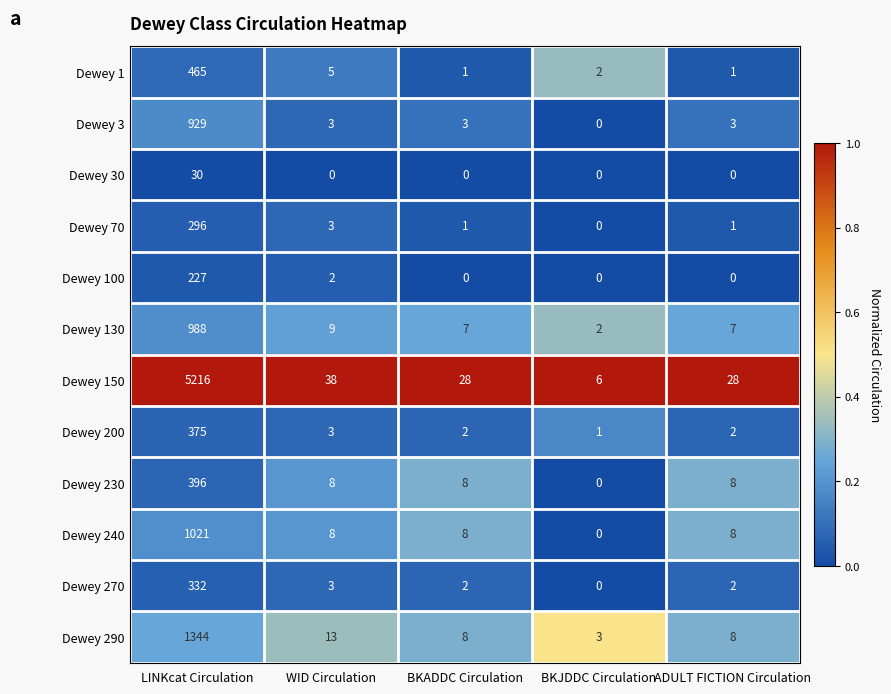

List the series in order of their peak value, highest first.

Dewey 150, Dewey 290, Dewey 240, Dewey 130, Dewey 3, Dewey 1, Dewey 230, Dewey 200, Dewey 270, Dewey 70, Dewey 100, Dewey 30